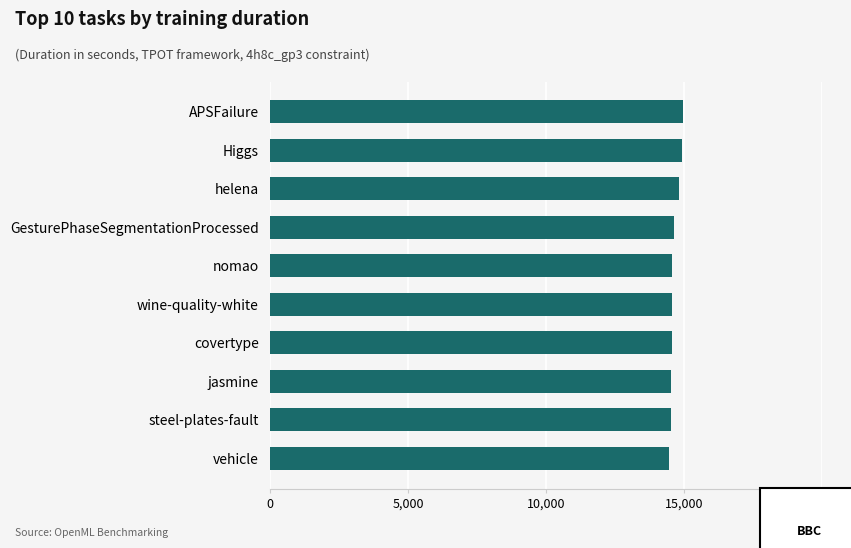

What is the difference between the maximum and minimum values?

539.2